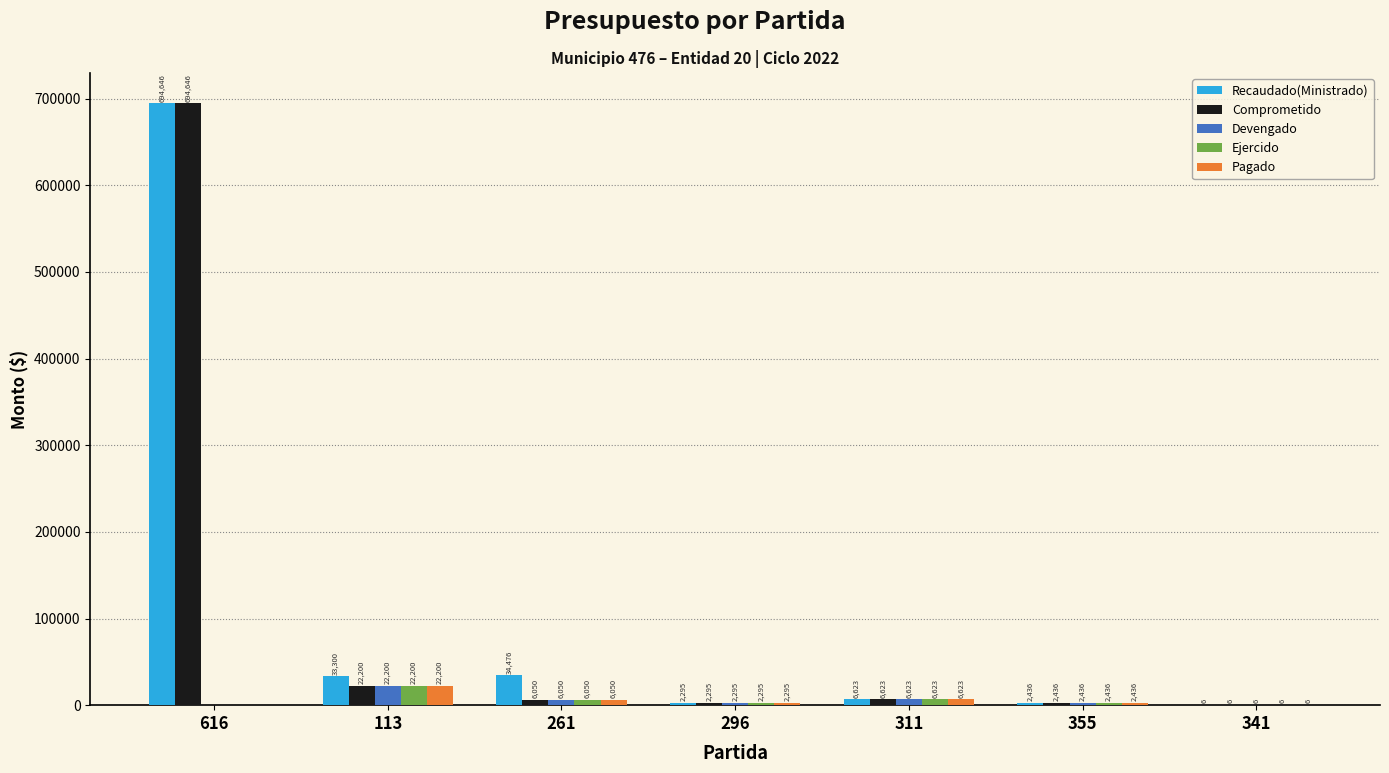

What are all the series names shown in the legend?

Recaudado(Ministrado), Comprometido, Devengado, Ejercido, Pagado